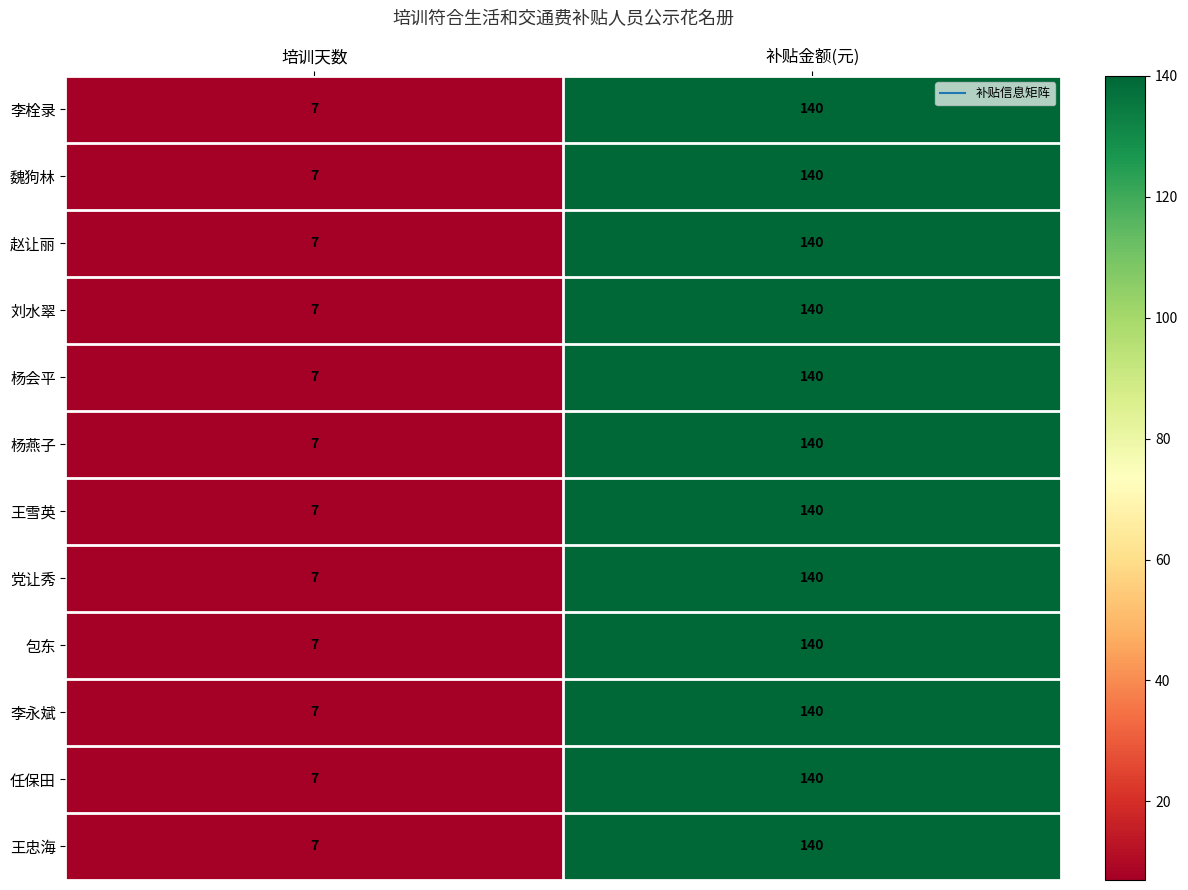

What is the approximate value of 党让秀 at 培训天数?

7